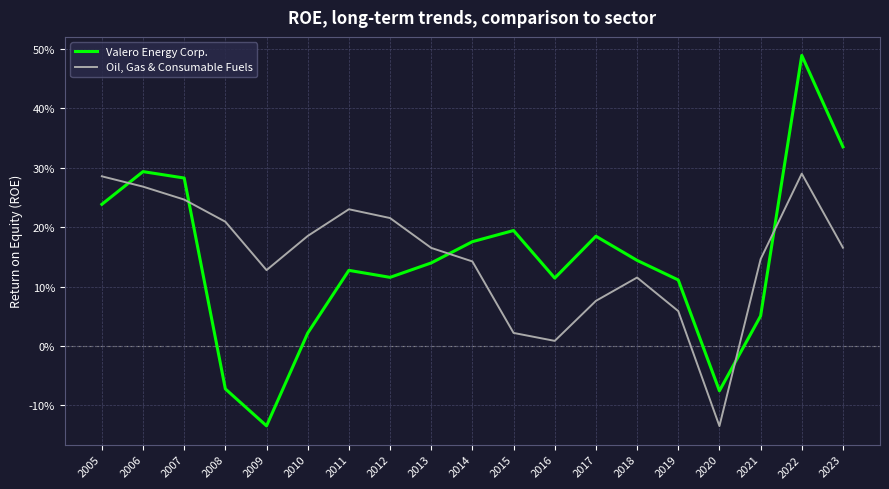

The Oil, Gas & Consumable Fuels series shows 0.1 at 2012. True or false?

False